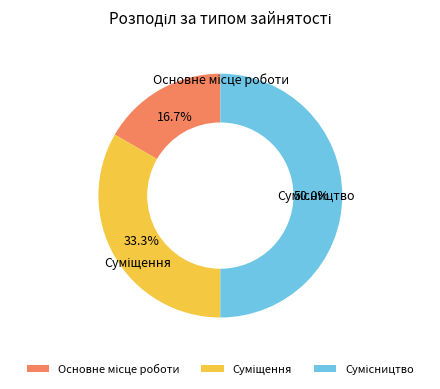

How many segments does this pie chart have?

3